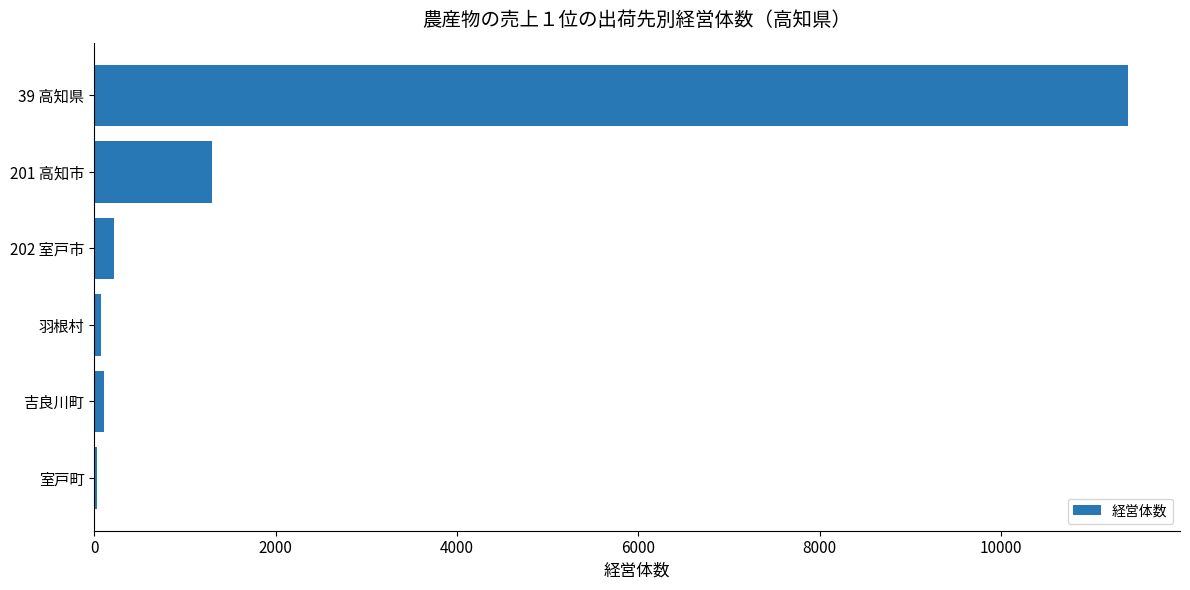

Is it true that the value at 201 高知市 is 1303?

True